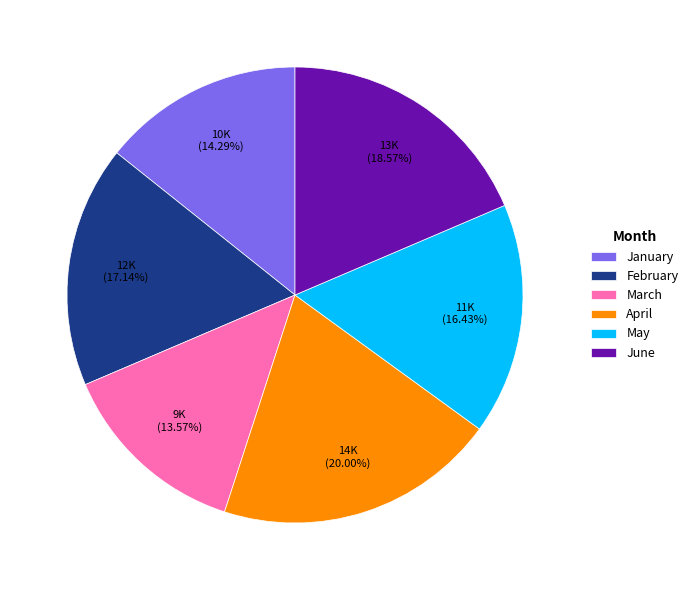

Which slice is the largest?

April